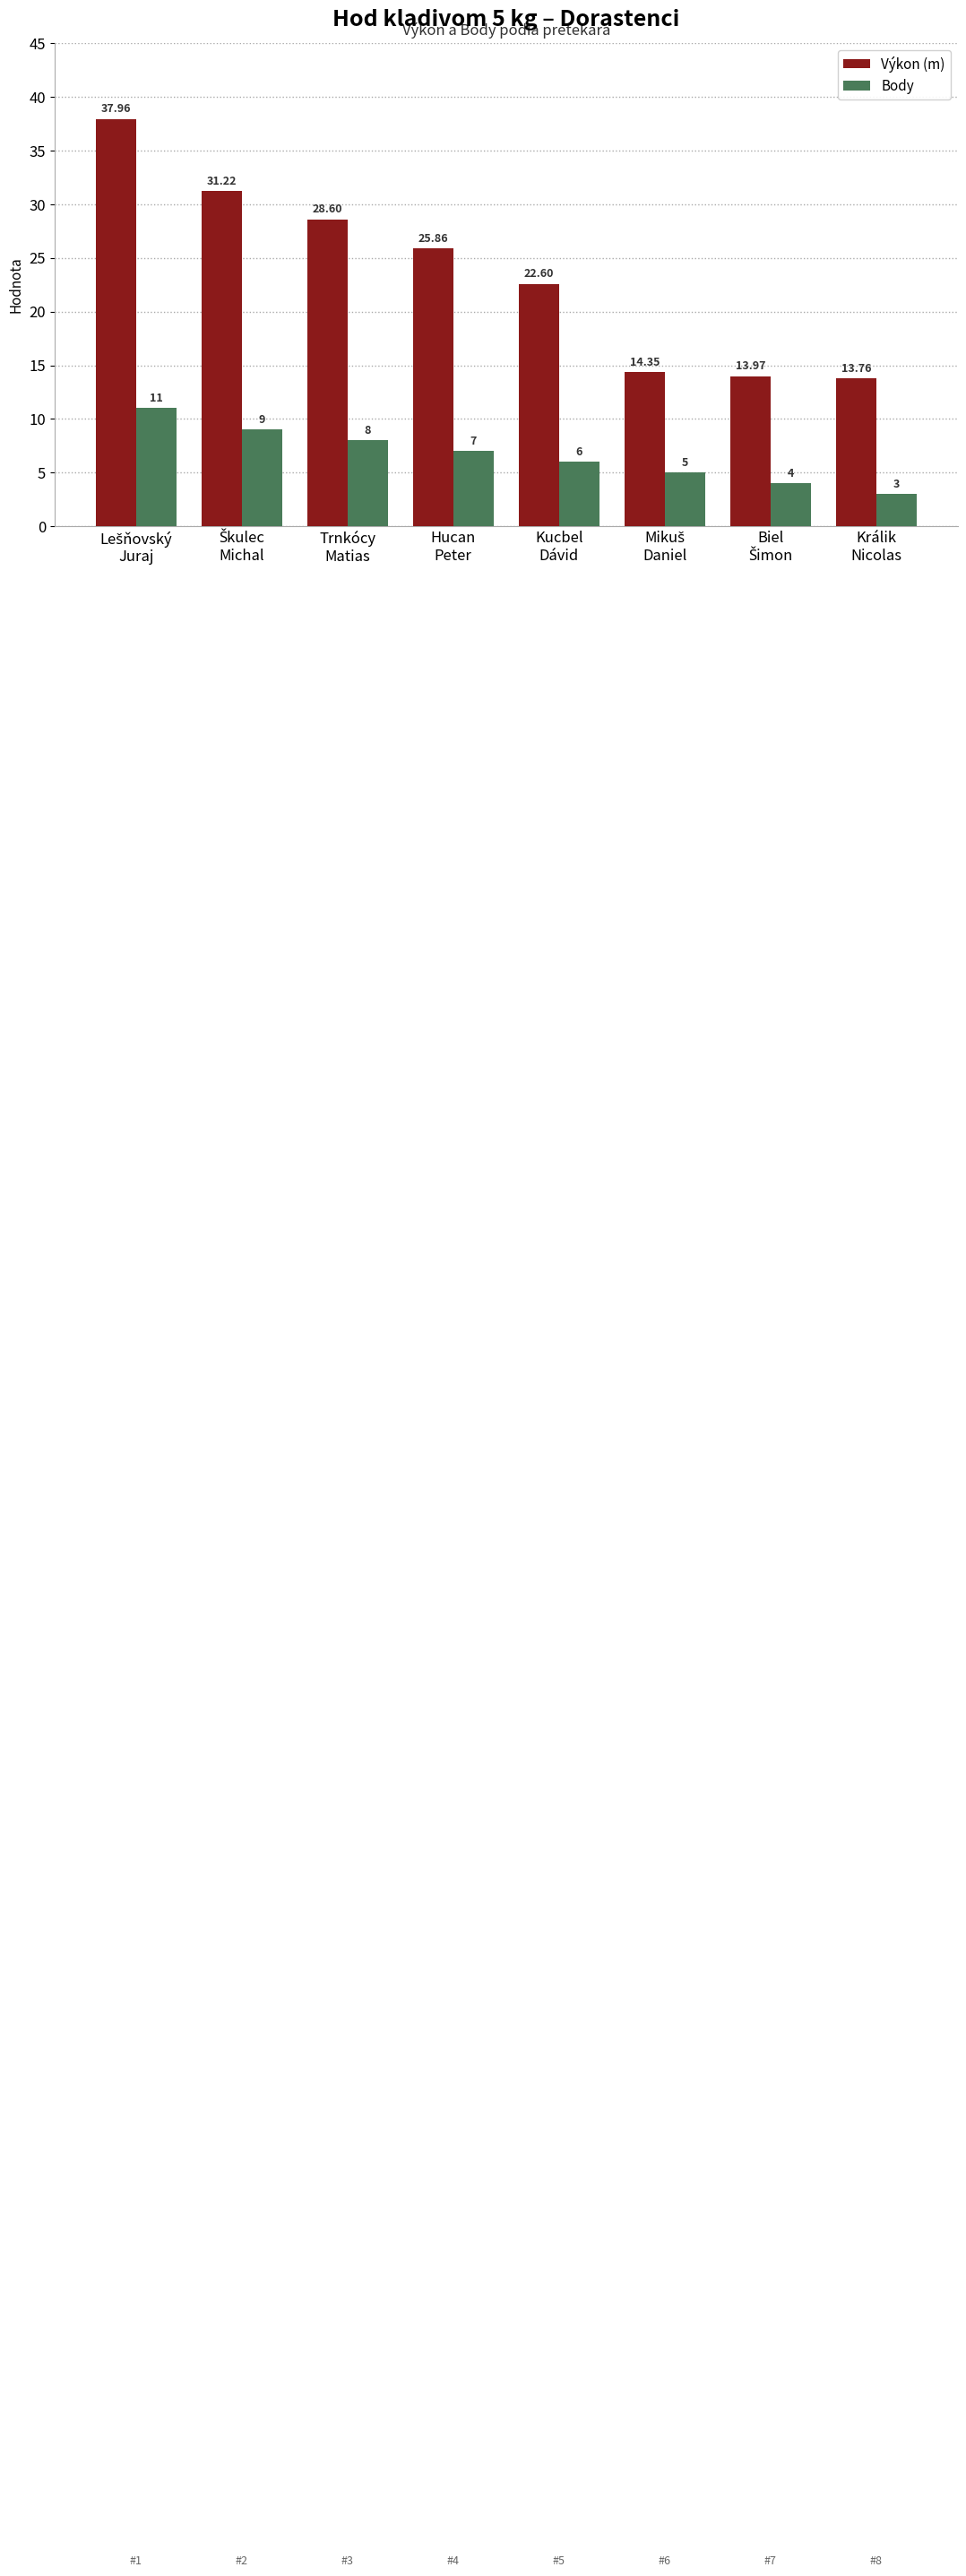

How many values in the Body series are below 7?

4